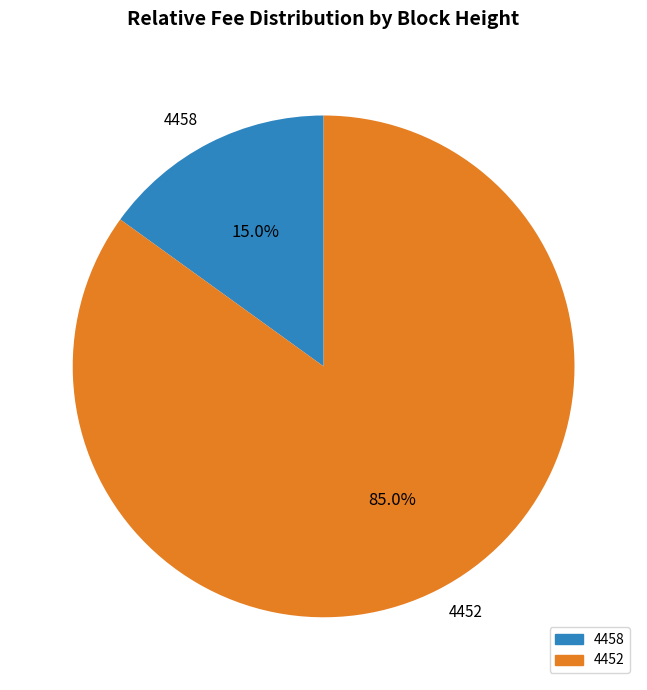

Which category has the smallest portion of the pie?

4458